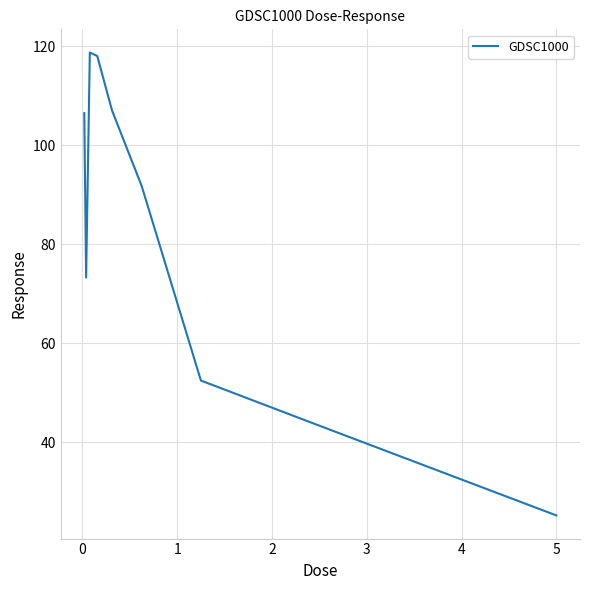

Does the chart have visible grid lines?

Yes